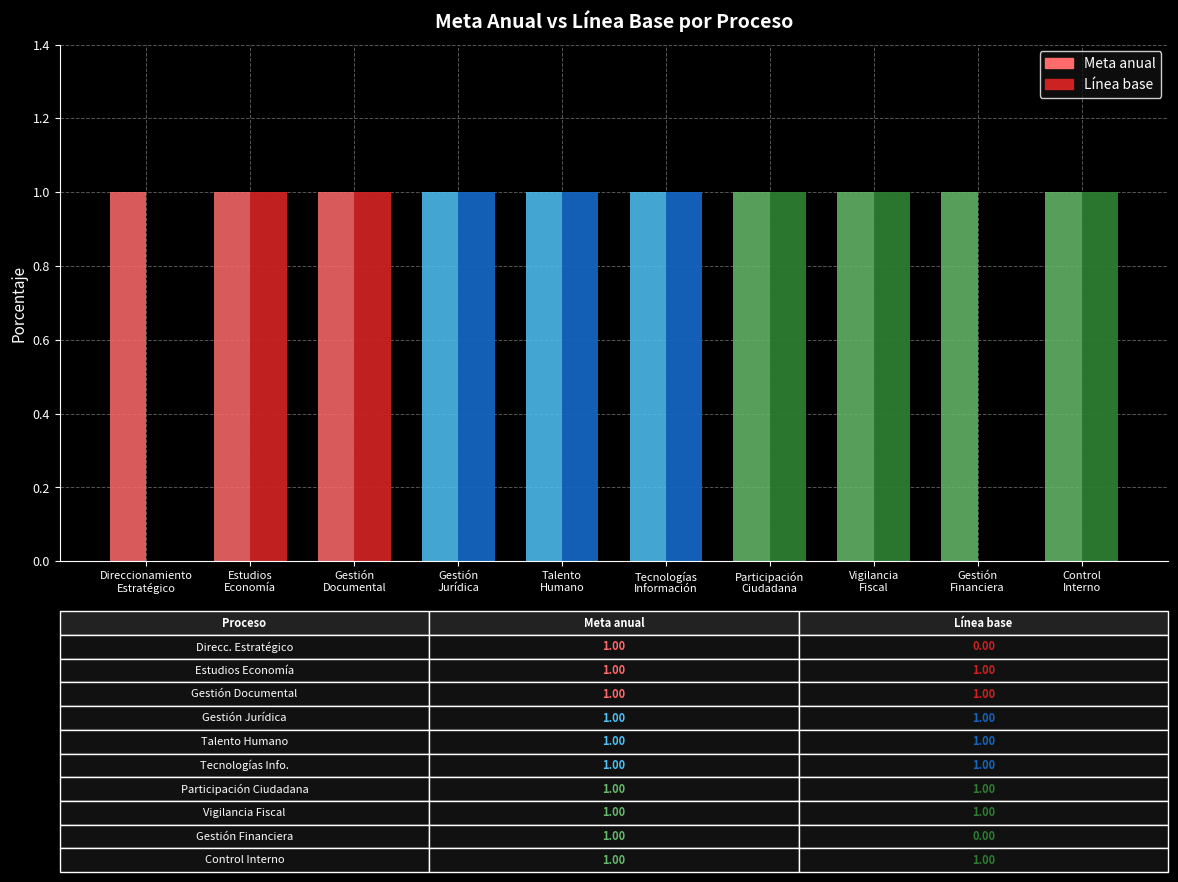

Which series changed the most between Direccionamiento
Estratégico and Vigilancia
Fiscal?

Línea base